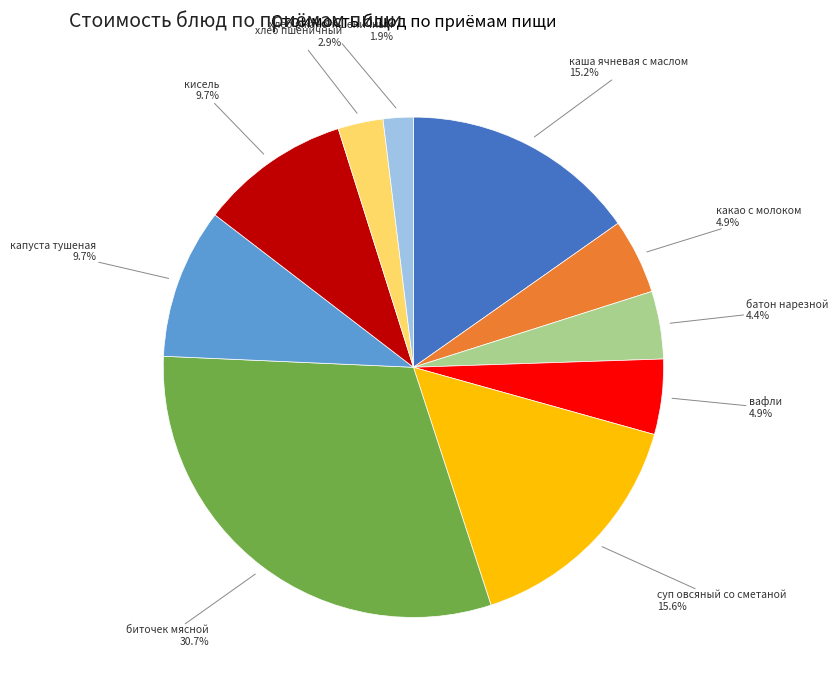

Is there a majority slice in this chart?

No